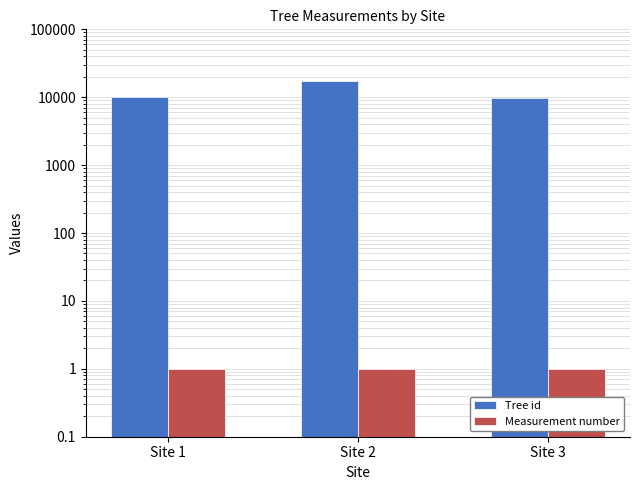

Which has a higher value, Site 2 or Site 3?

Site 2